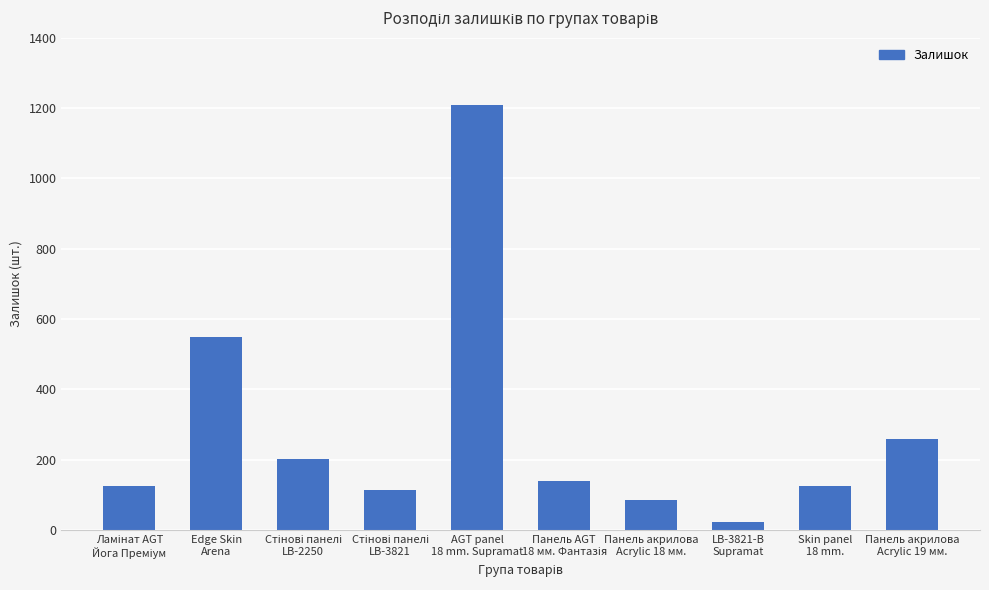

What is the minimum value shown in the chart?

24